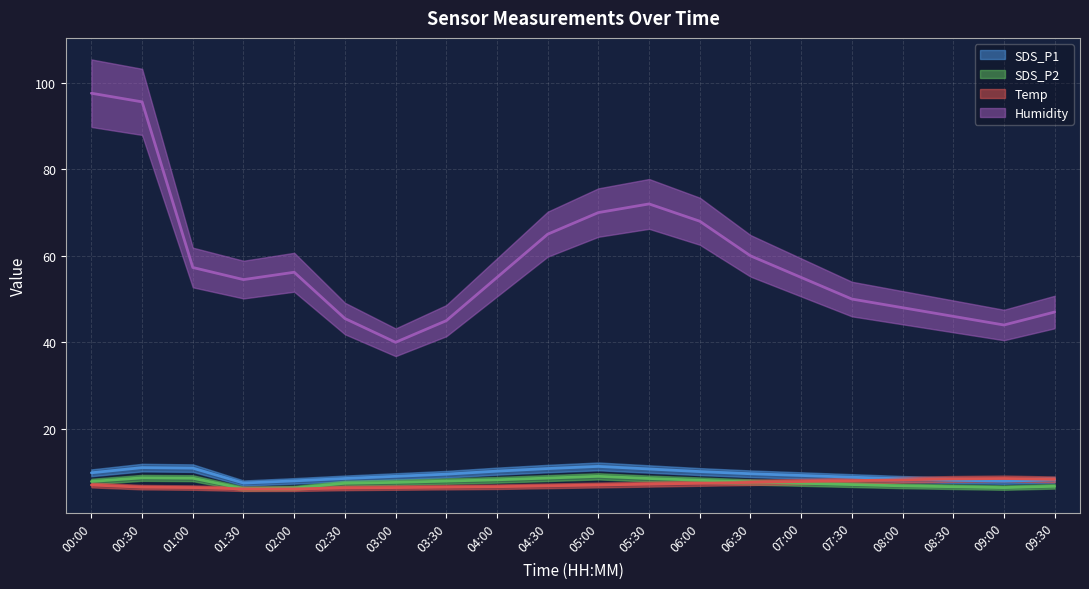

What is the difference between the second highest and second lowest values in the SDS_P2 series?

2.4